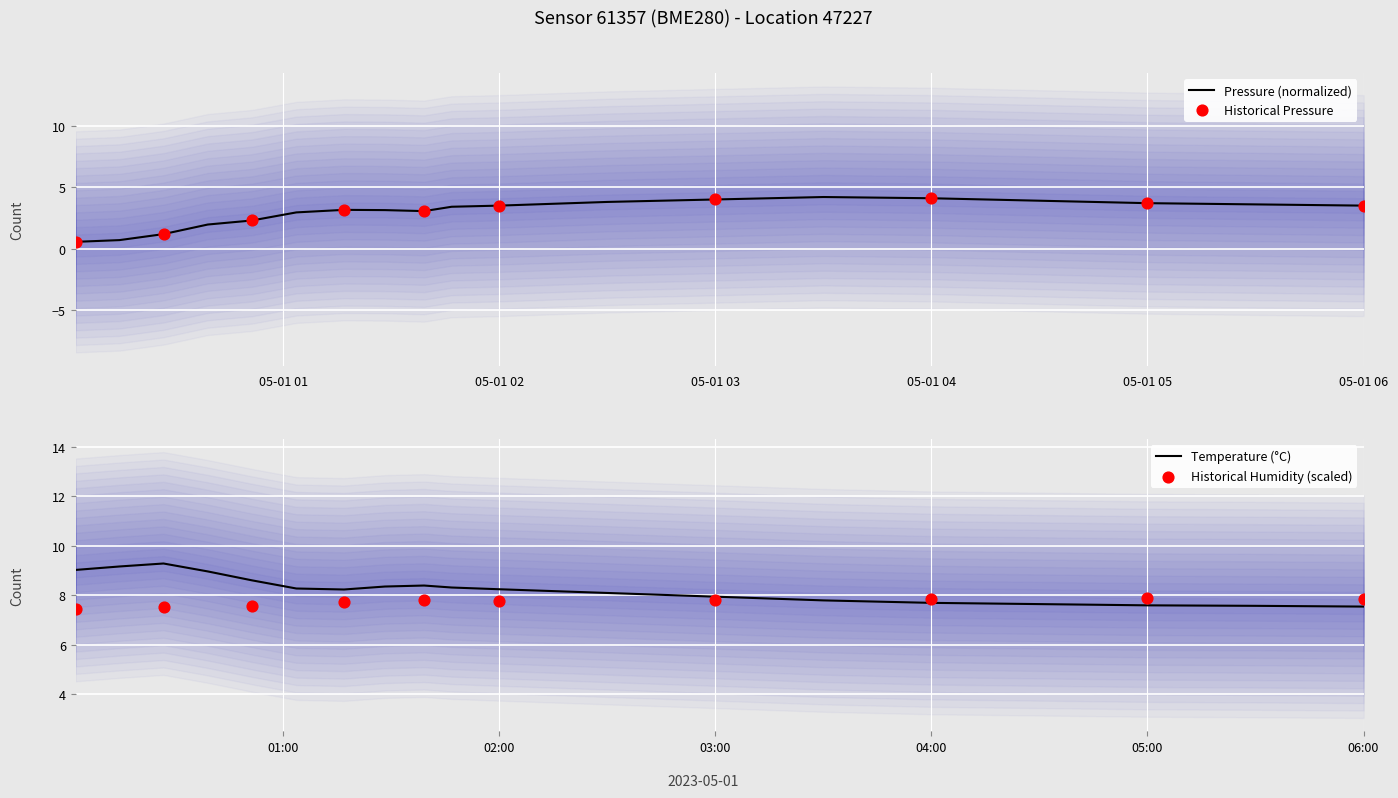

Which series reaches the maximum Y coordinate?

temperature